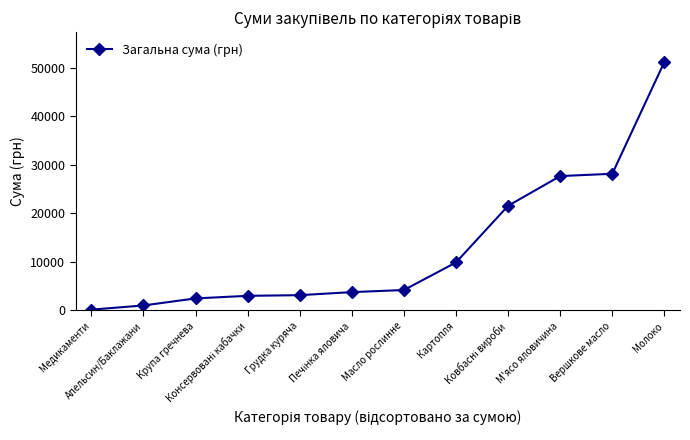

What position from the left is Крупа гречнева?

3